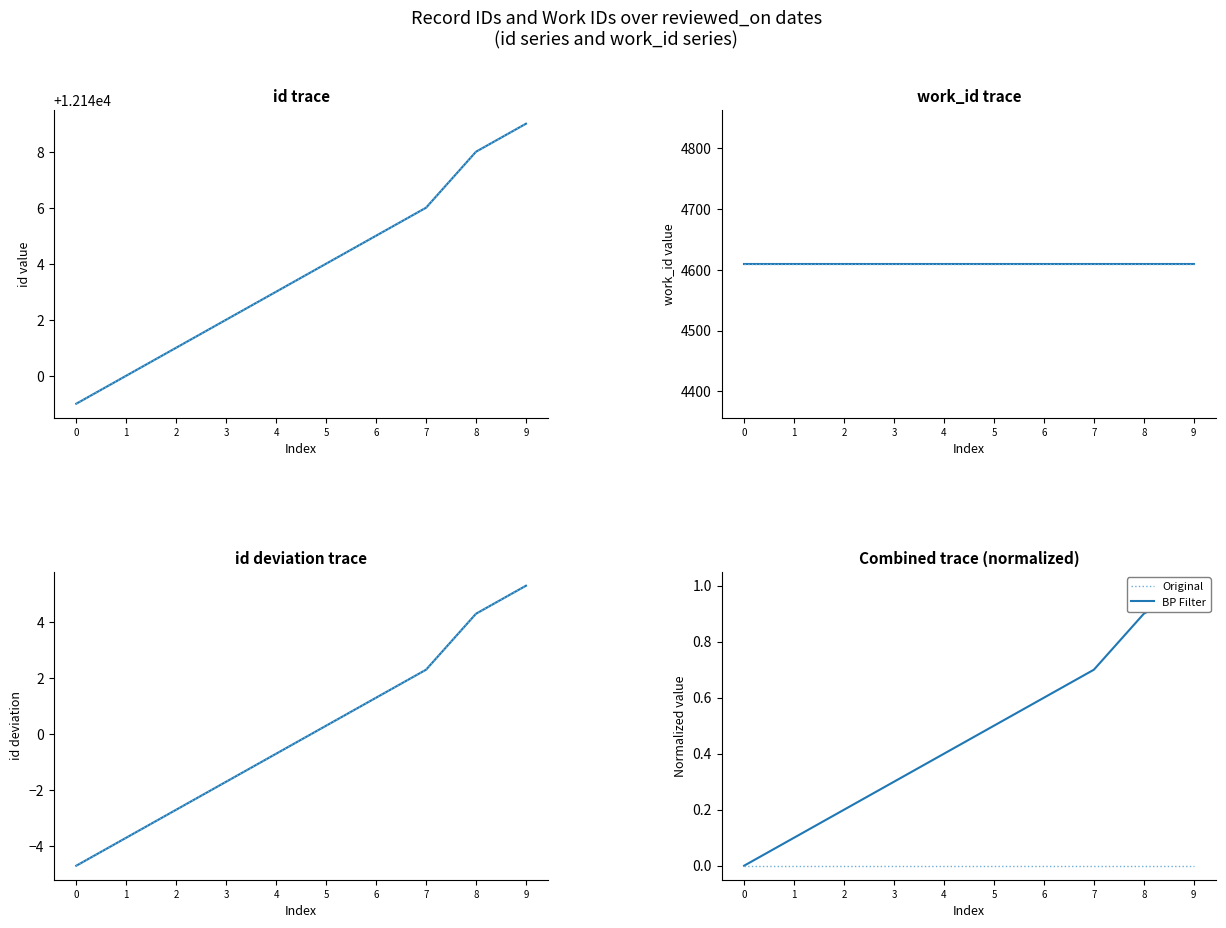

Is the value of id (deviation) at 6 greater than the value of id at 5?

No